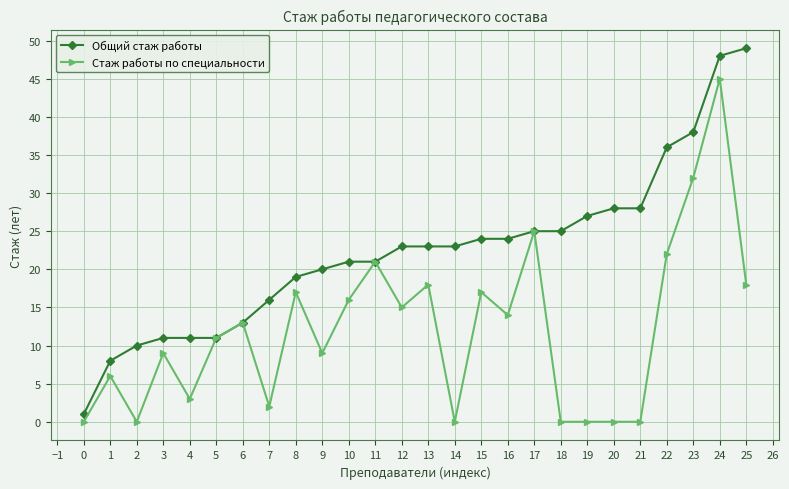

Between 12 and 24, which series saw the biggest shift?

Стаж работы по специальности